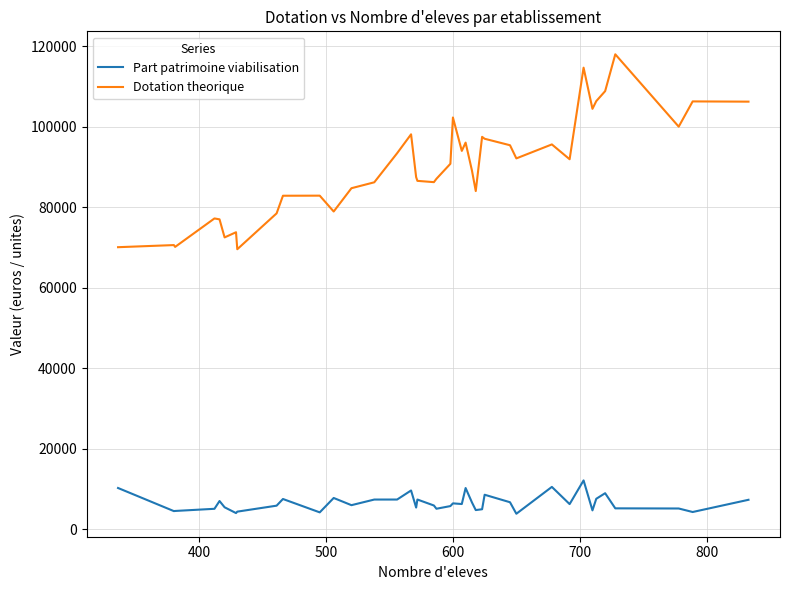

List the series in order of their peak value, highest first.

Dotation theorique, Part patrimoine viabilisation